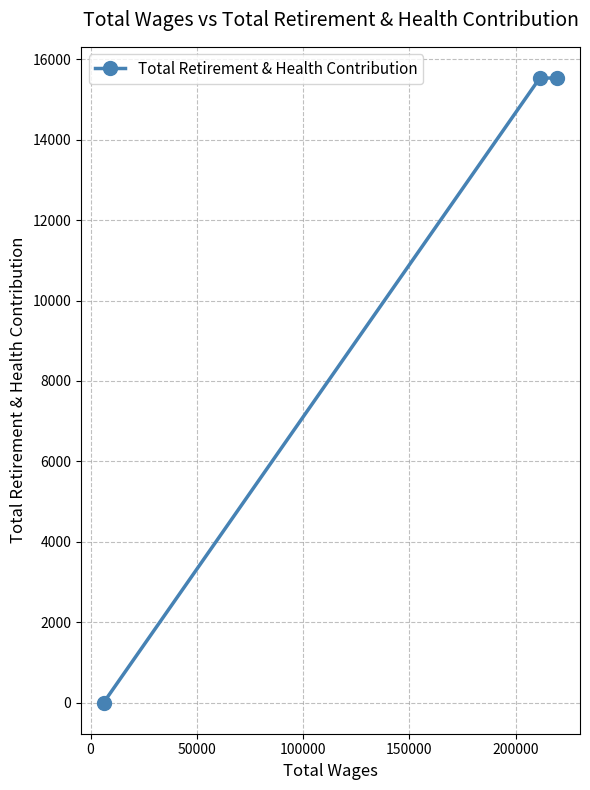

What is the difference between the maximum and minimum values?

15534